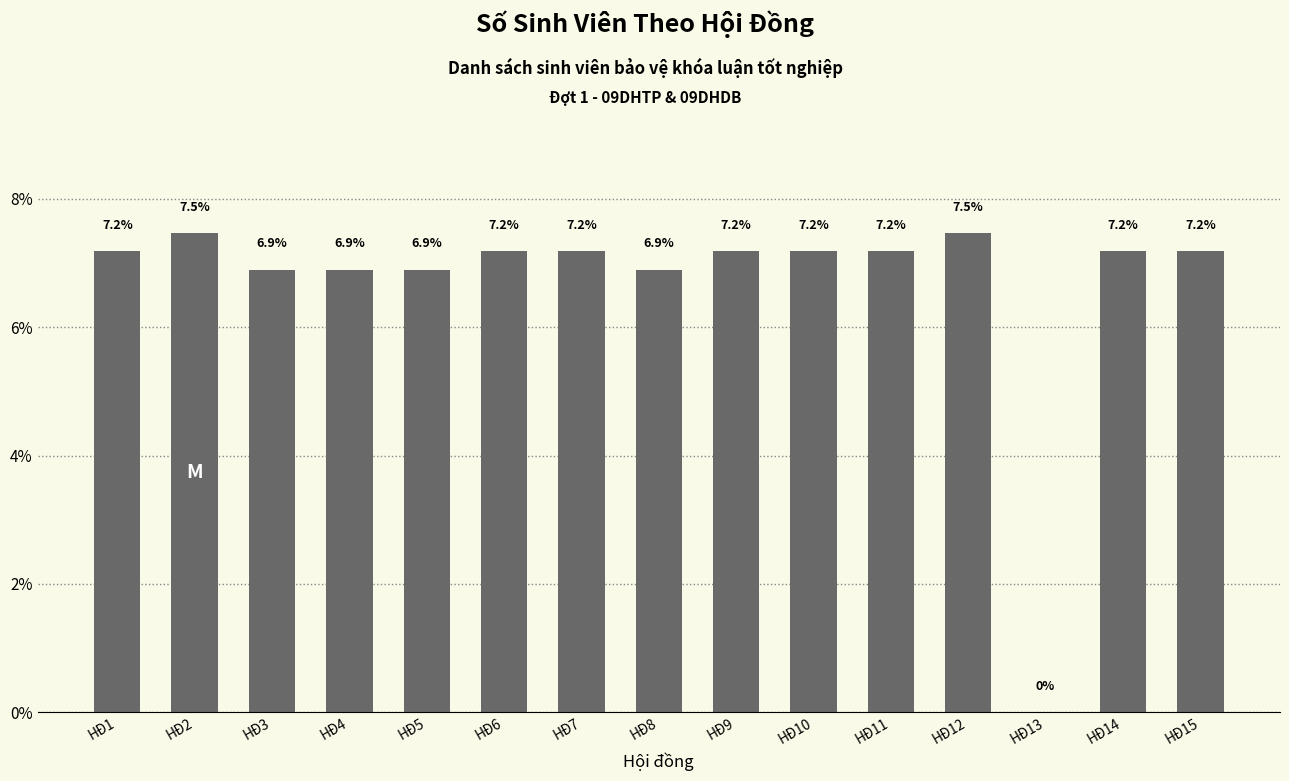

What is the average value?

6.7